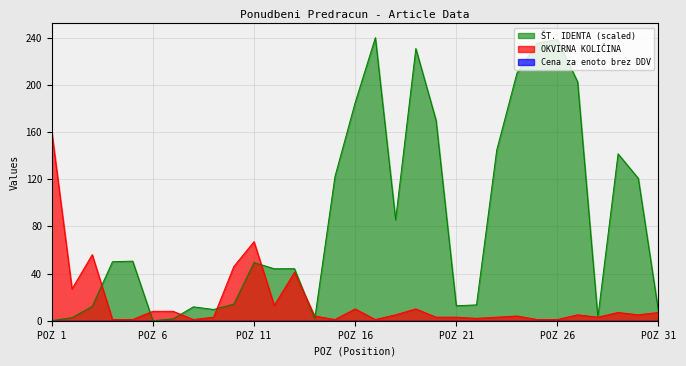

After their last crossing, which series has the higher values: ŠT. IDENTA or OKVIRNA KOLIČINA?

ŠT. IDENTA